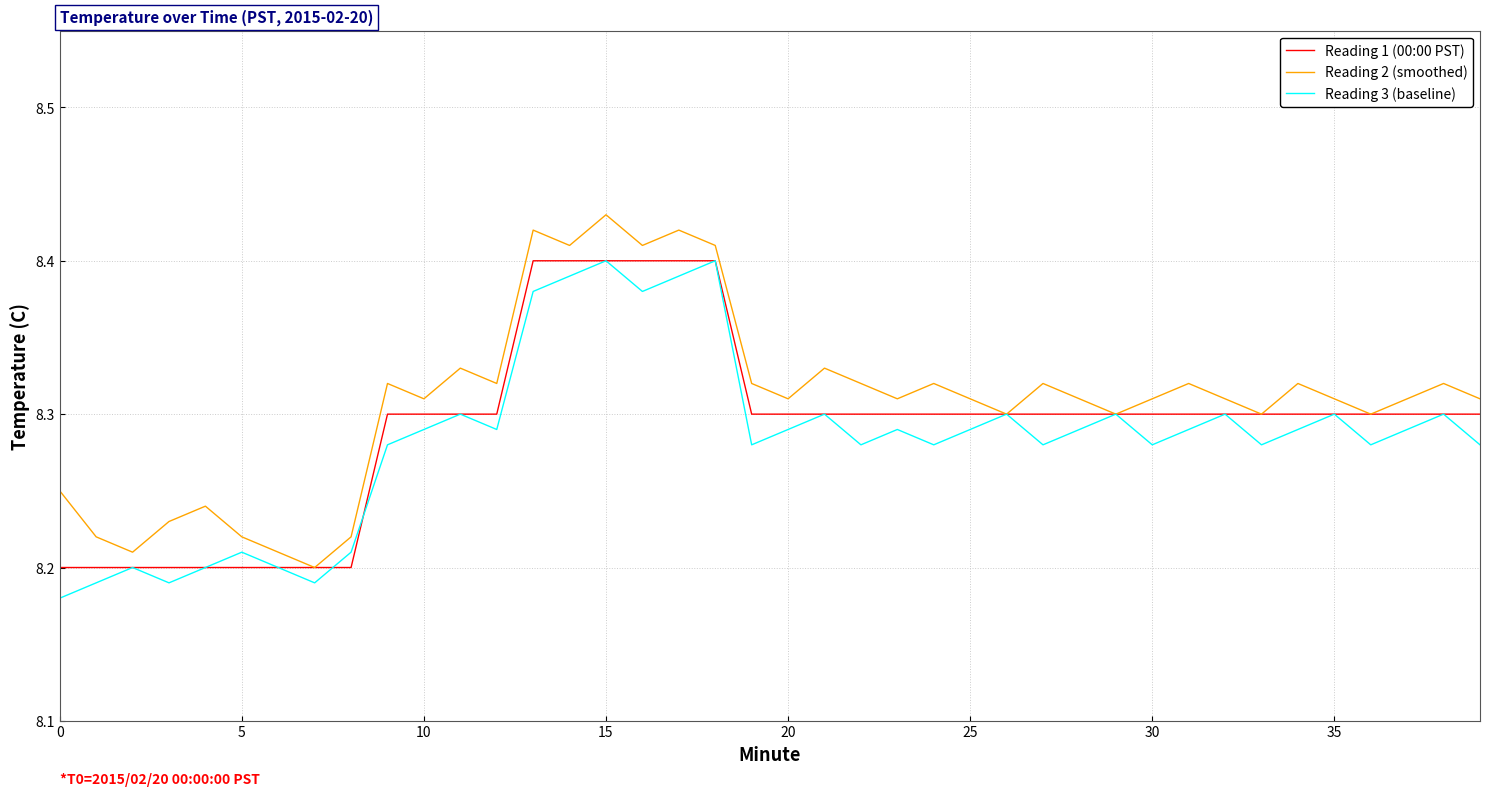

Does the chart display data point markers on the line(s)?

No